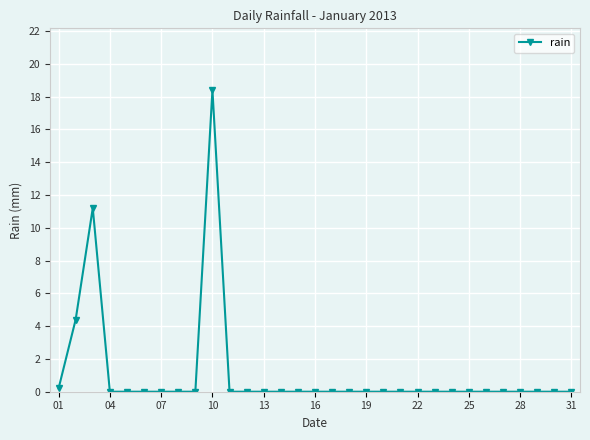

How many lines are shown in the chart?

1